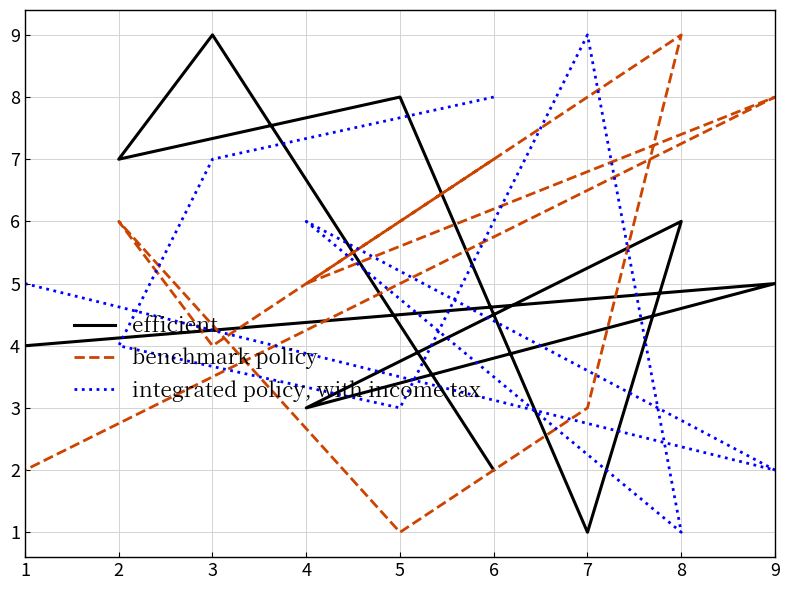

Which series has the largest total across all categories?

efficient